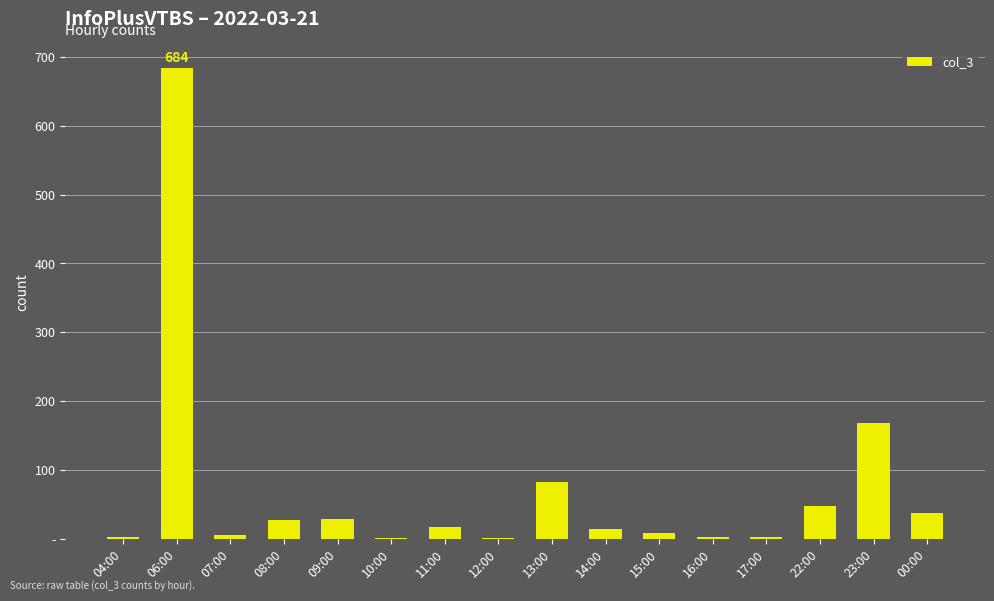

True or false: the data shows 8 at 15:00.

True